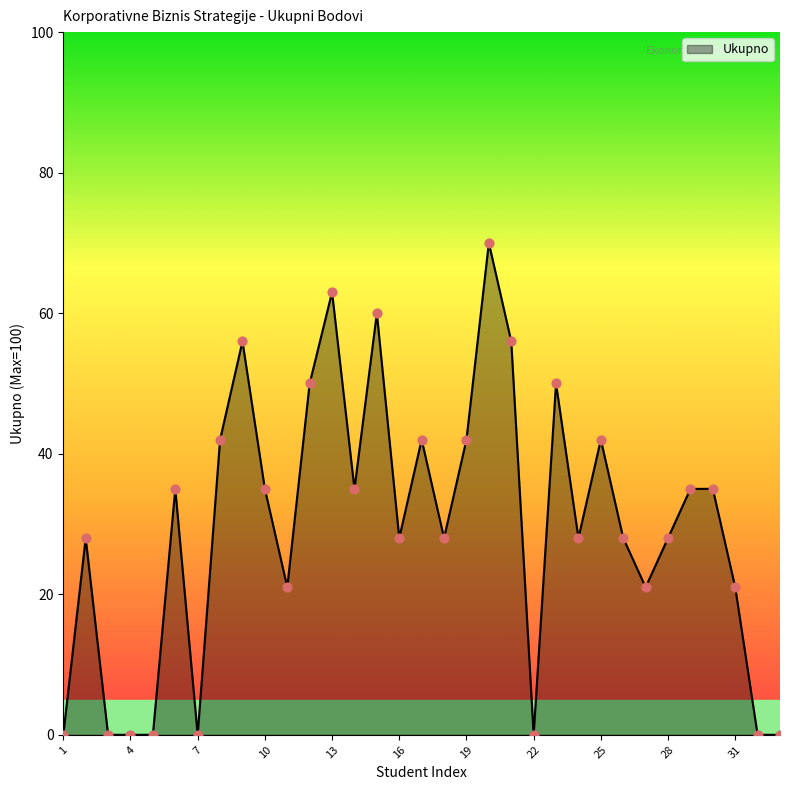

What is the difference between the maximum and minimum values?

70